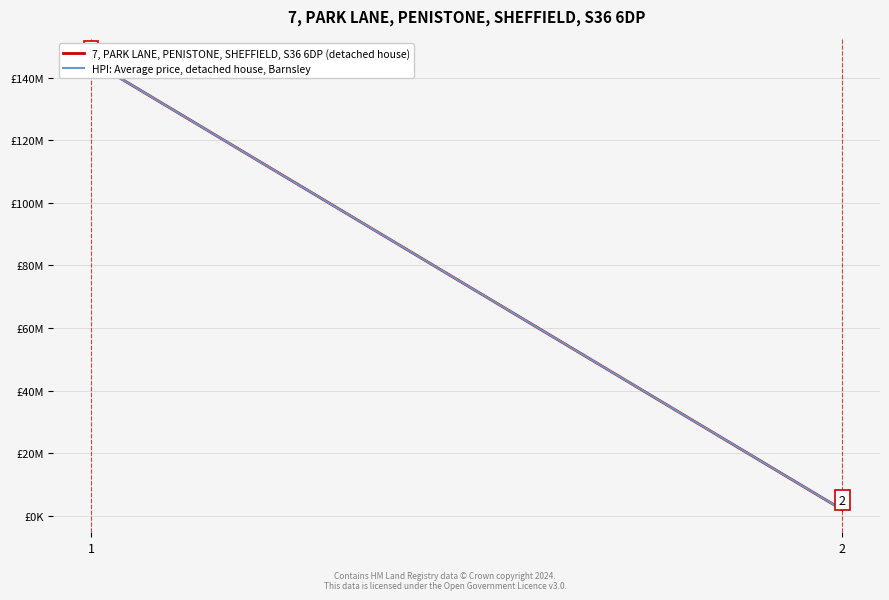

What is the difference between the 7, PARK LANE, PENISTONE, SHEFFIELD, S36 6DP (detached house) values at 1 and 2?

143584576